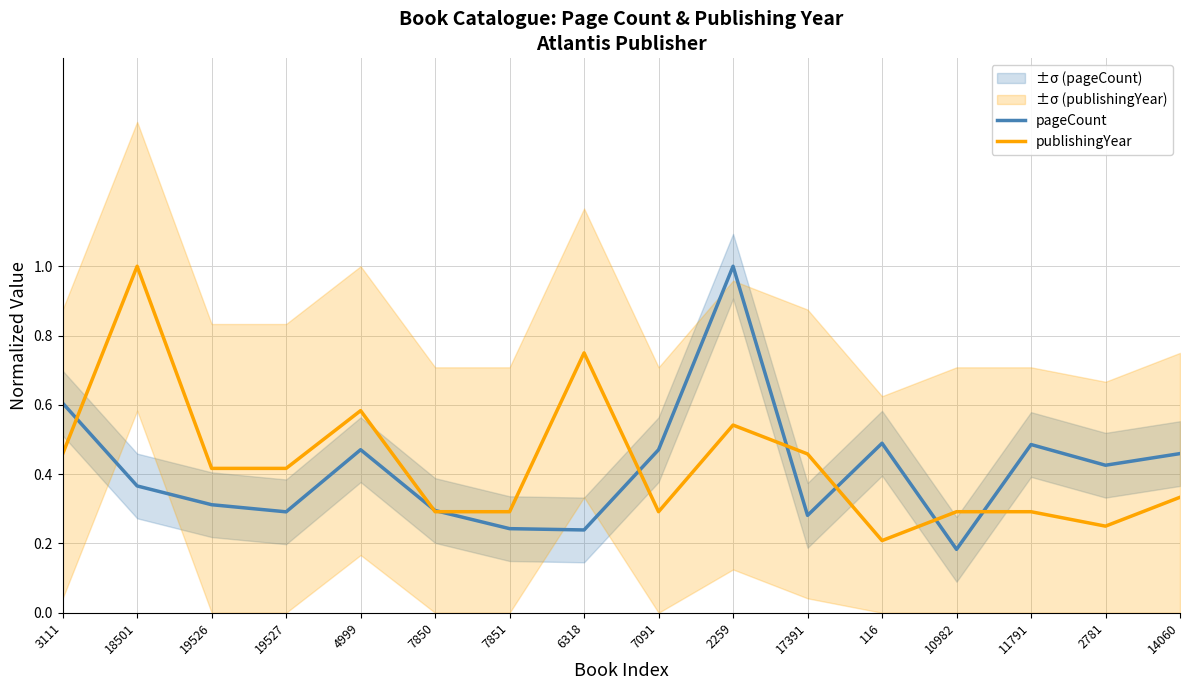

List the labels in order of publishingYear value, smallest first.

116, 2781, 7850, 7851, 7091, 10982, 11791, 14060, 19526, 19527, 3111, 17391, 2259, 4999, 6318, 18501